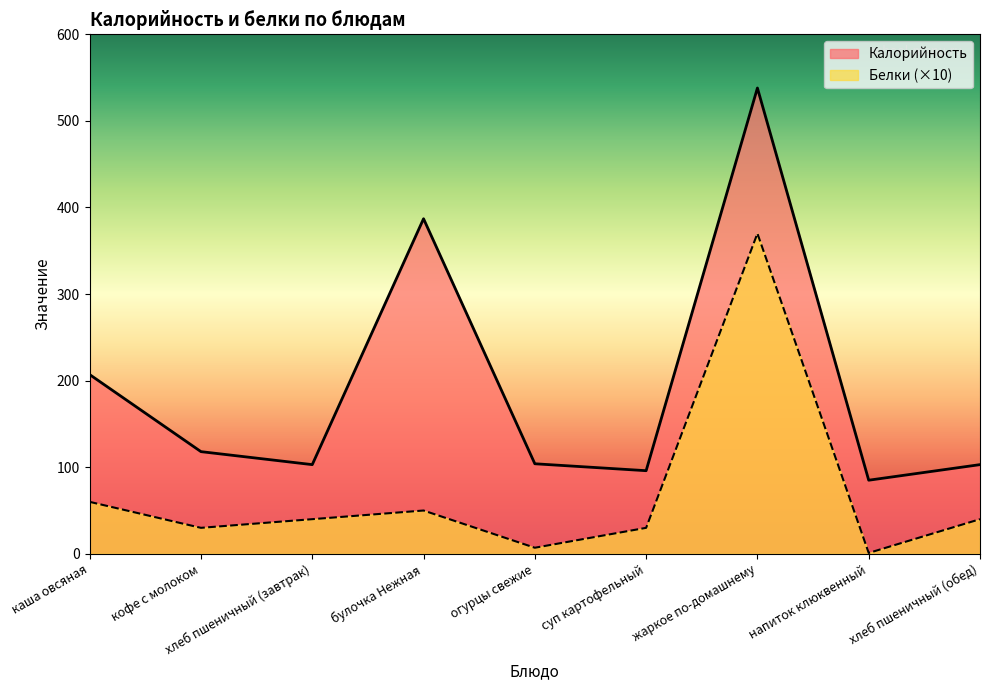

What is the sum of the Белки values at напиток клюквенный and хлеб пшеничный (завтрак)?

41